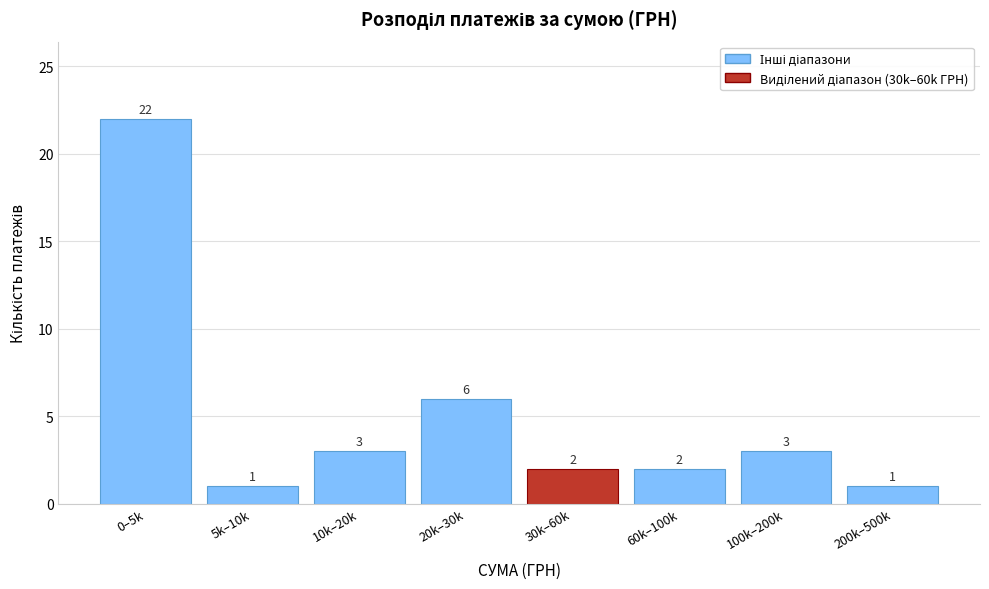

Reading left to right, list all the values displayed in this chart.

0–5k=22	5k–10k=1	10k–20k=3	20k–30k=6	30k–60k=2	60k–100k=2	100k–200k=3	200k–500k=1